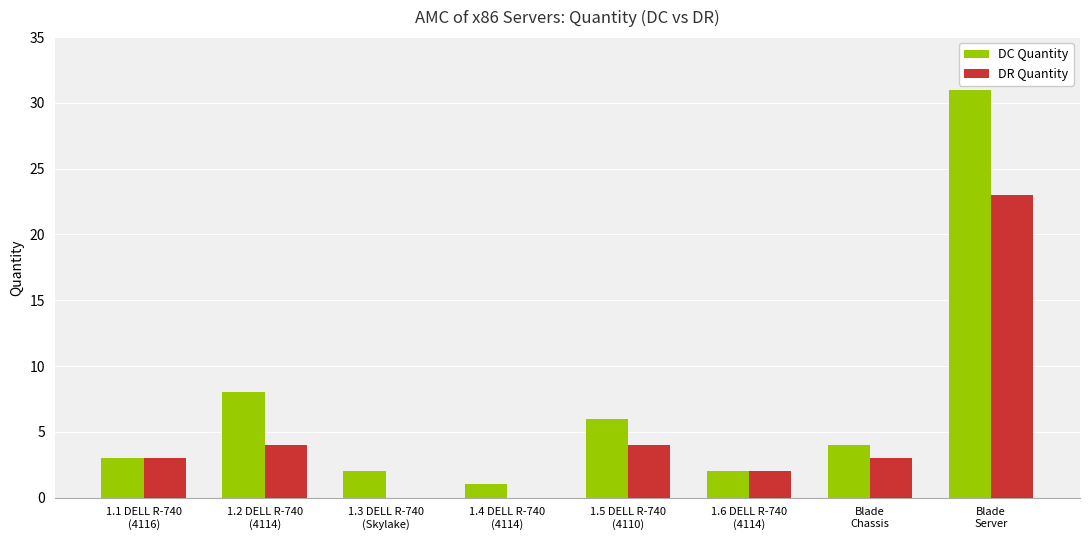

Reading right to left, list all the values displayed in this chart.

DC Quantity: 31	4	2	6	1	2	8	3
DR Quantity: 23	3	2	4	0	0	4	3